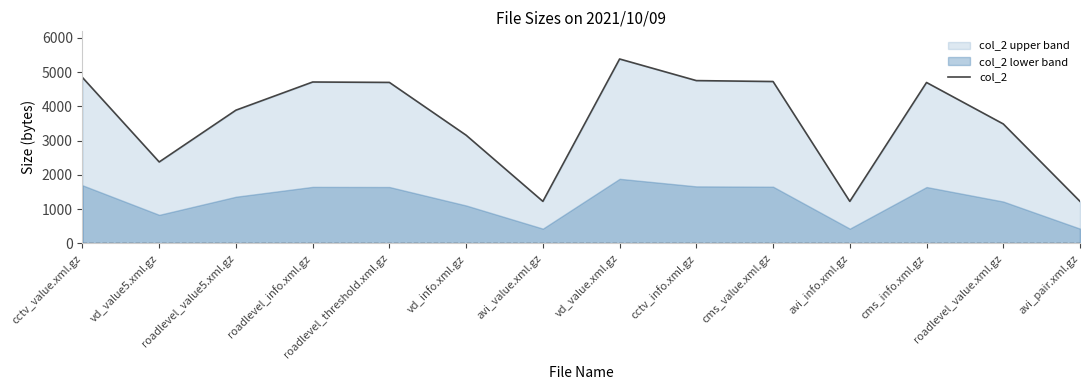

What is the change in value from roadlevel_value5.xml.gz to cctv_info.xml.gz?

+863